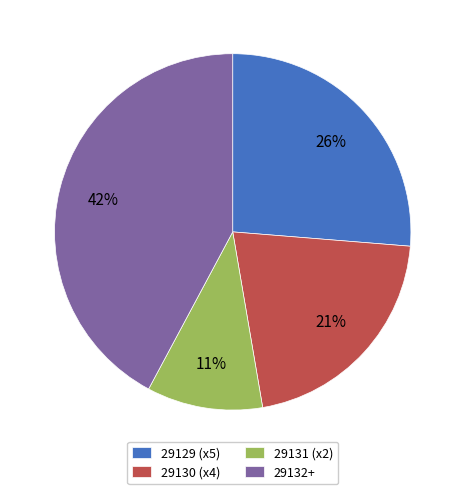

What percentage is the 29129 (x5) slice, to the nearest percent?

26%